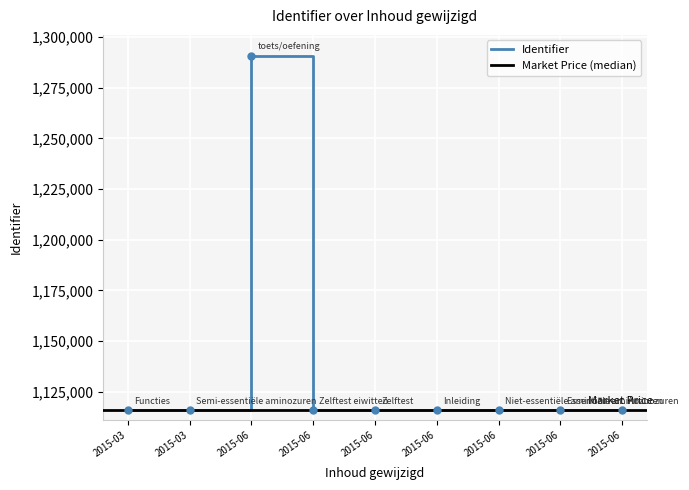

Which label corresponds to the largest value in the chart?

2015-06-10